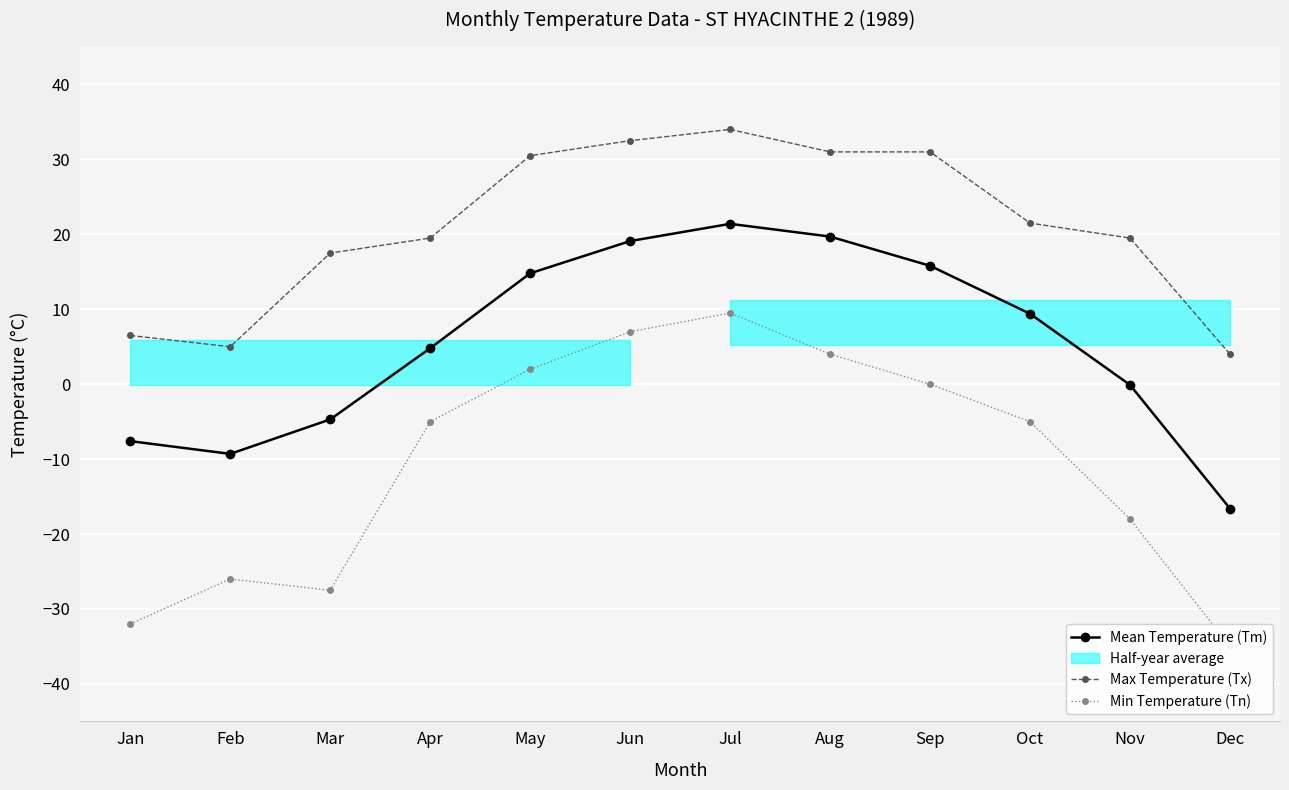

How many interior local valleys does the Min Temperature (Tn) series have?

1